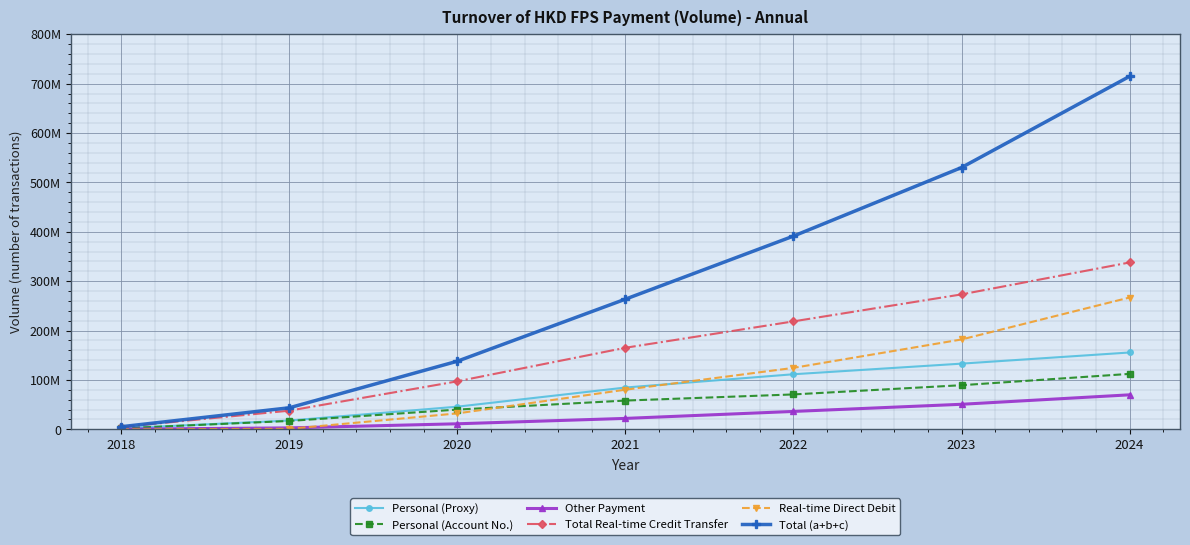

True or false: Real-time Direct Debit has more than 2 points higher than both neighbors.

False